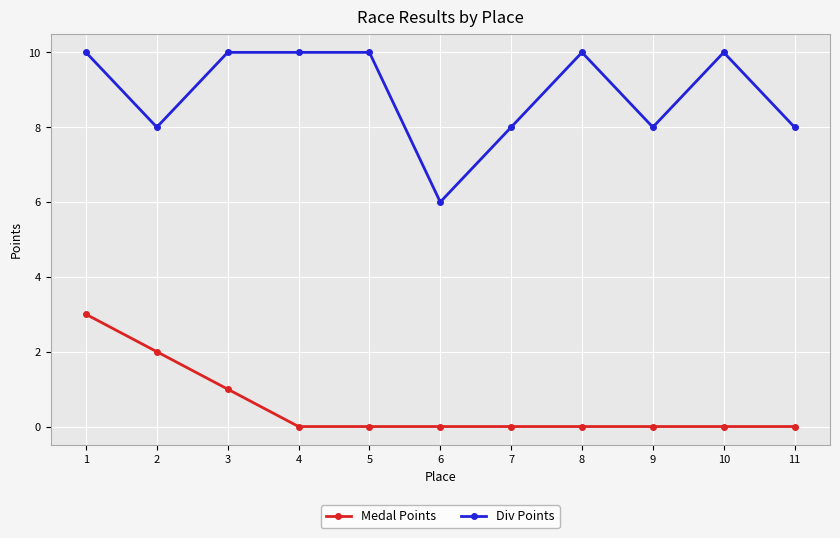

Rank the series by their maximum value, from highest to lowest.

Div Points, Medal Points